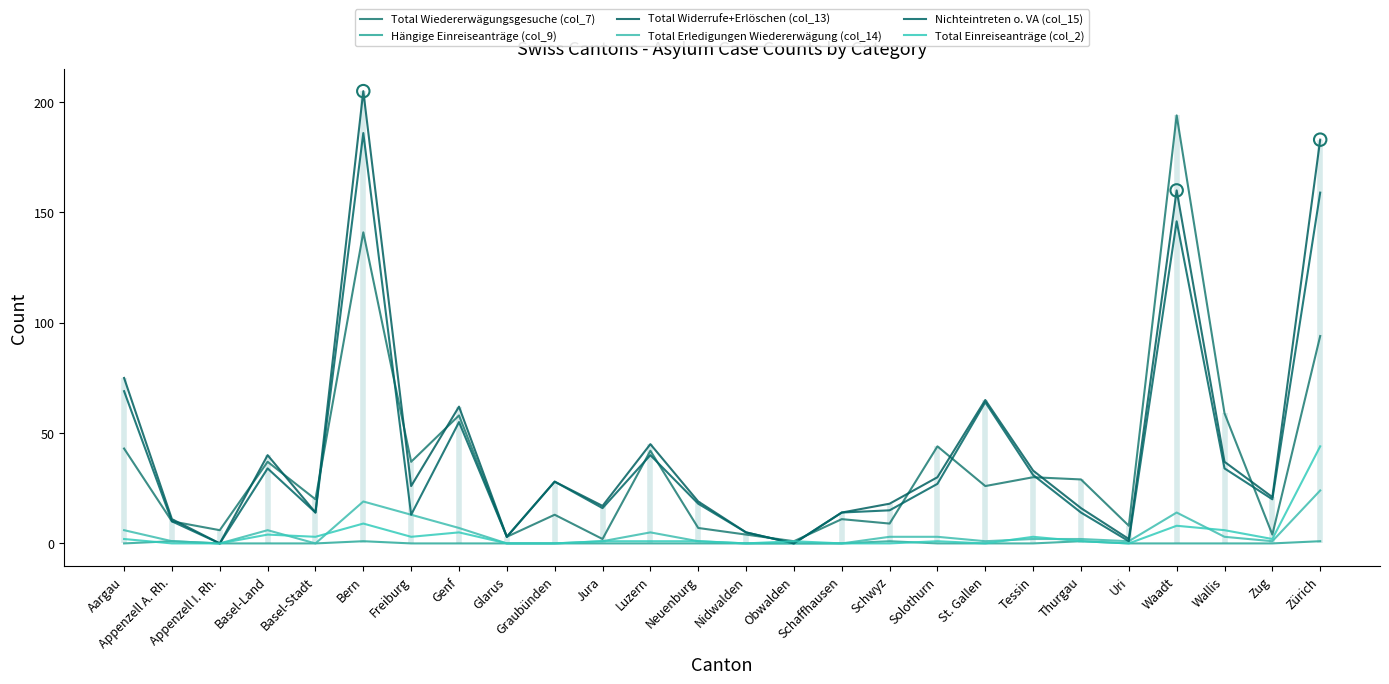

At how many categories does at least one series exceed 91?

3